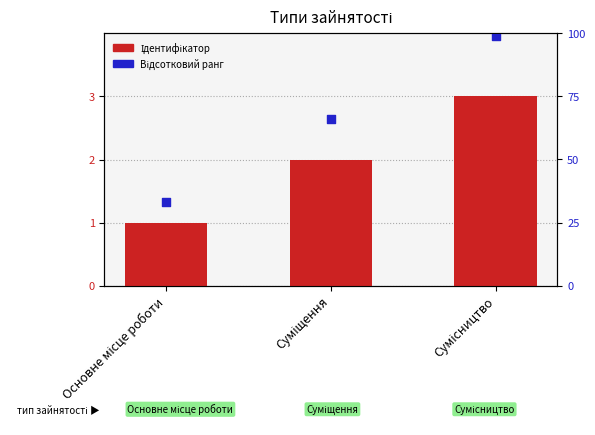

What is the total value across all series at Сумісництво?

102